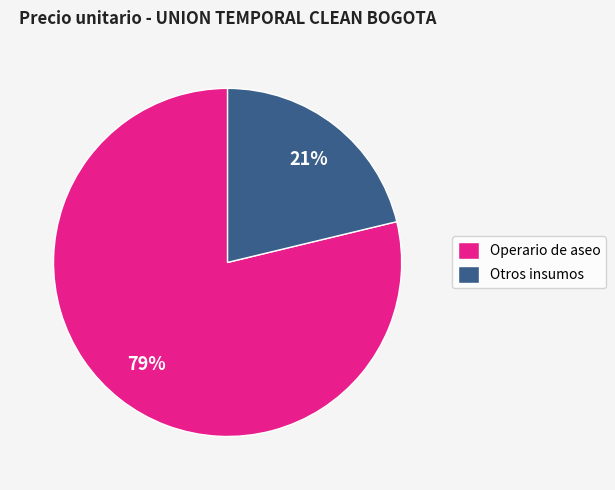

The Operario de aseo slice represents 79% of the pie. True or false?

True